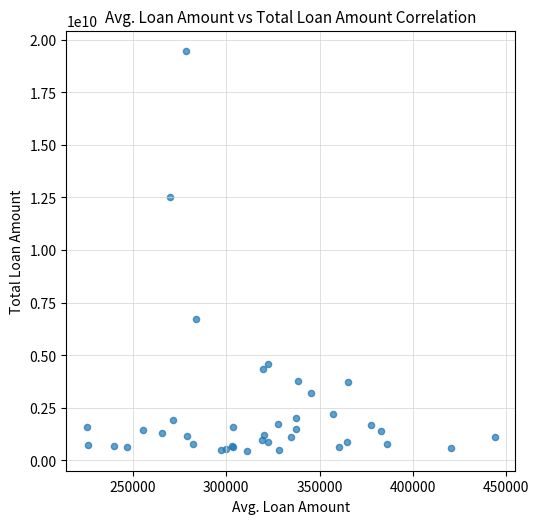

What Y value in the scatter plot is closest to 9974306073?

12537461159